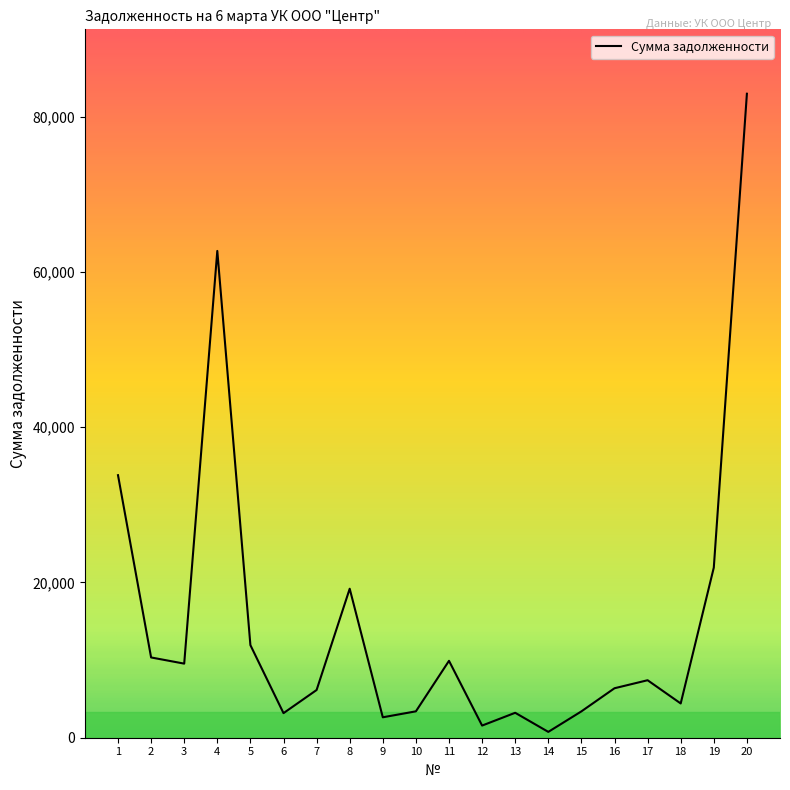

Approximately how many times larger is the value at 14 compared to 12?

0.5